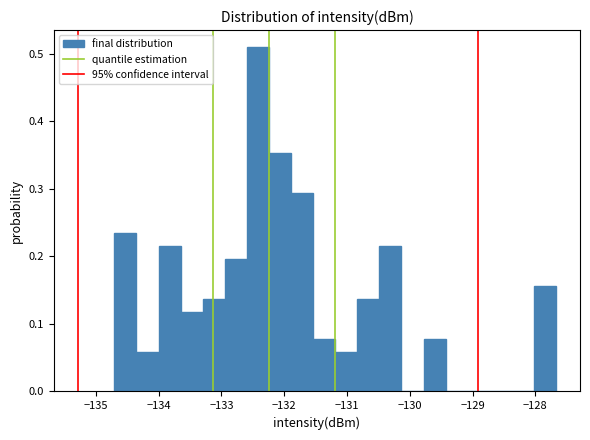

Around what value on the x-axis is the tallest bar? Give the approximate position of its centre, as read against the axis.

-132.4